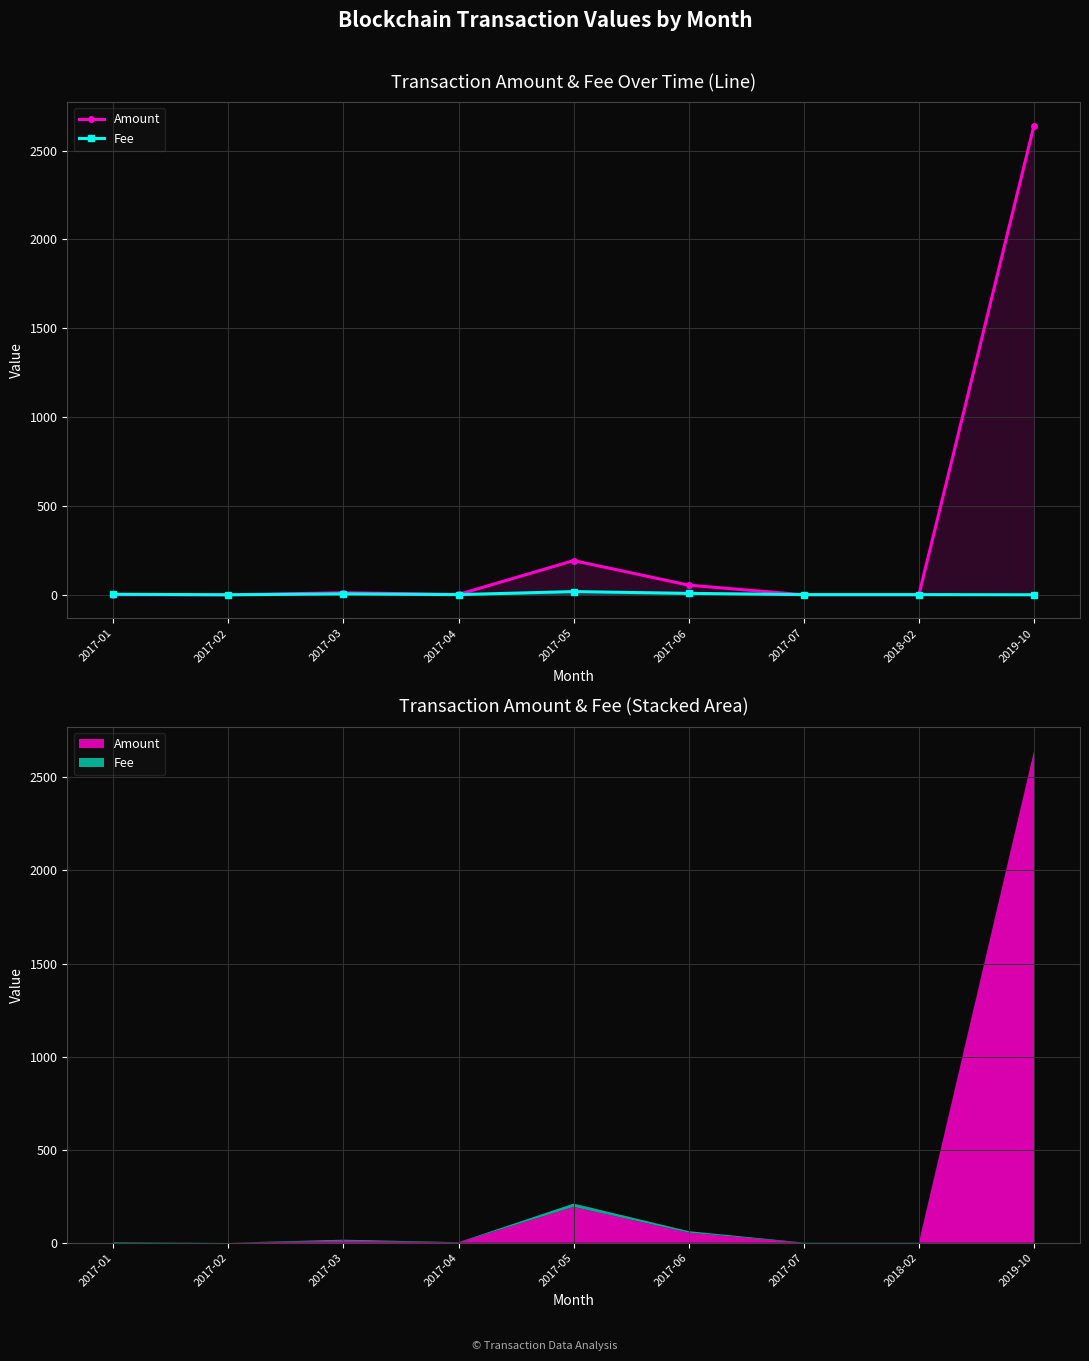

Which series changed the most between 2017-04 and 2019-10?

Amount